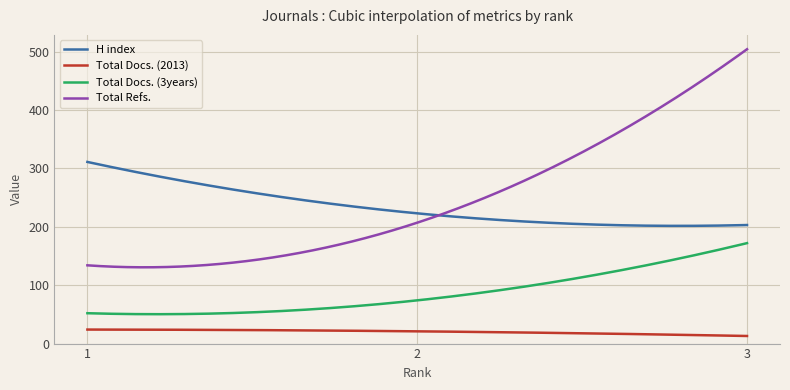

True or false: Total Docs. (2013) and Total Refs. cross at least once.

False